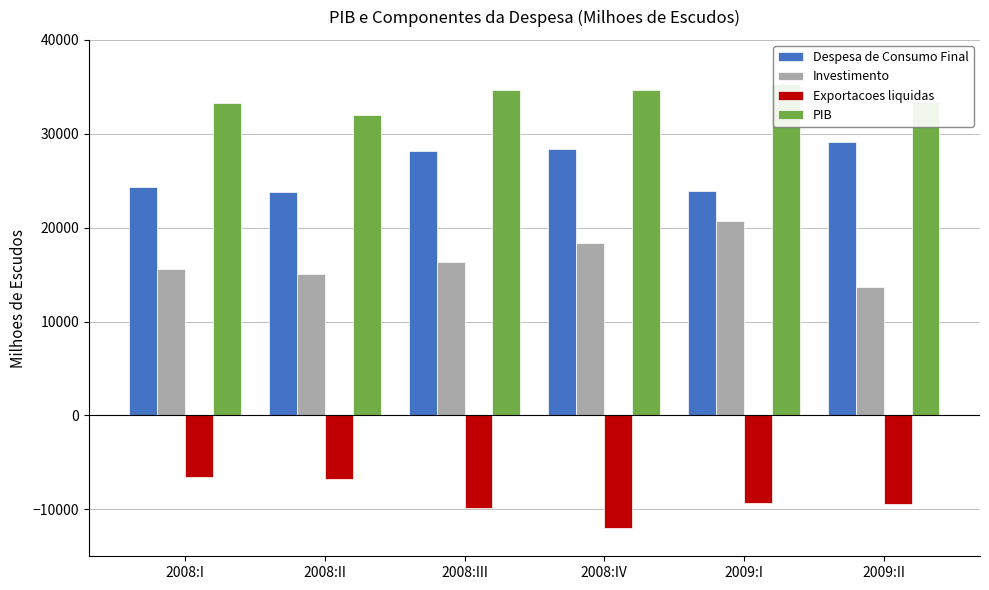

Reading right to left, what are all the values shown in this chart?

Despesa de Consumo Final: 2009:II=29146.2	2009:I=23894.6	2008:IV=28370.5	2008:III=28171.7	2008:II=23745.9	2008:I=24314.9
Investimento: 2009:II=13662.0	2009:I=20725.0	2008:IV=18376.6	2008:III=16394.1	2008:II=15023.5	2008:I=15581.9
Exportacoes liquidas: 2009:II=-9418.0	2009:I=-9315.2	2008:IV=-12035.9	2008:III=-9864.6	2008:II=-6773.7	2008:I=-6606.6
PIB: 2009:II=33390.2	2009:I=35304.4	2008:IV=34711.3	2008:III=34701.2	2008:II=31995.7	2008:I=33290.2